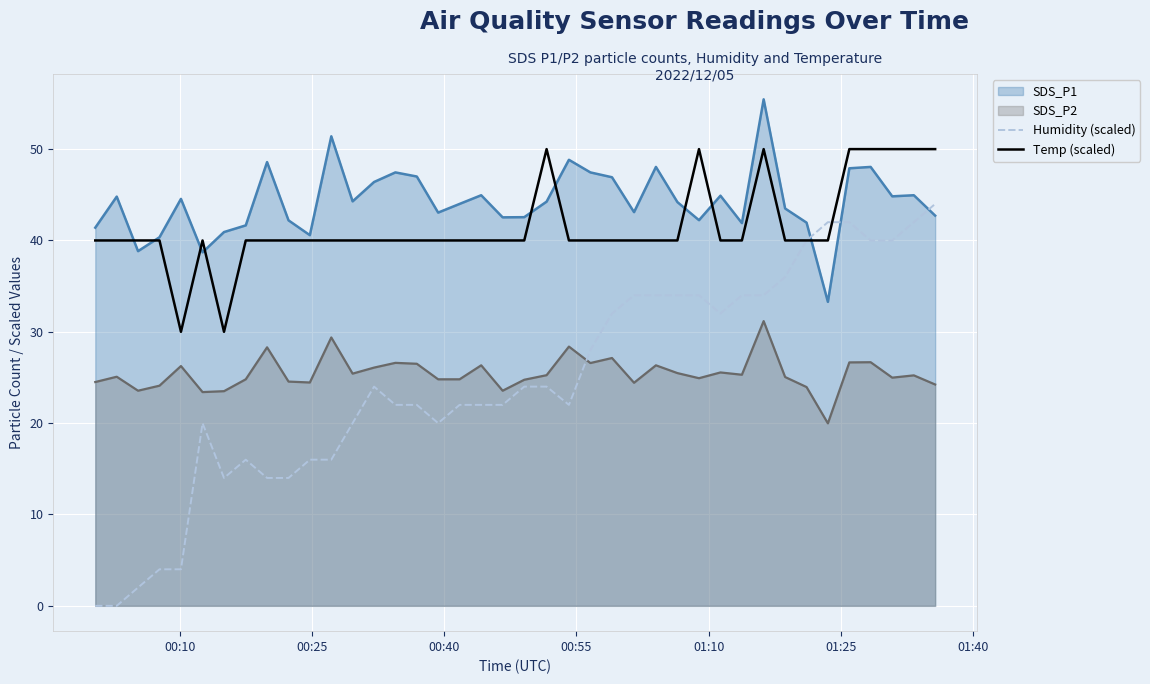

True or false: Temp (scaled) has more than 2 points higher than both neighbors.

True